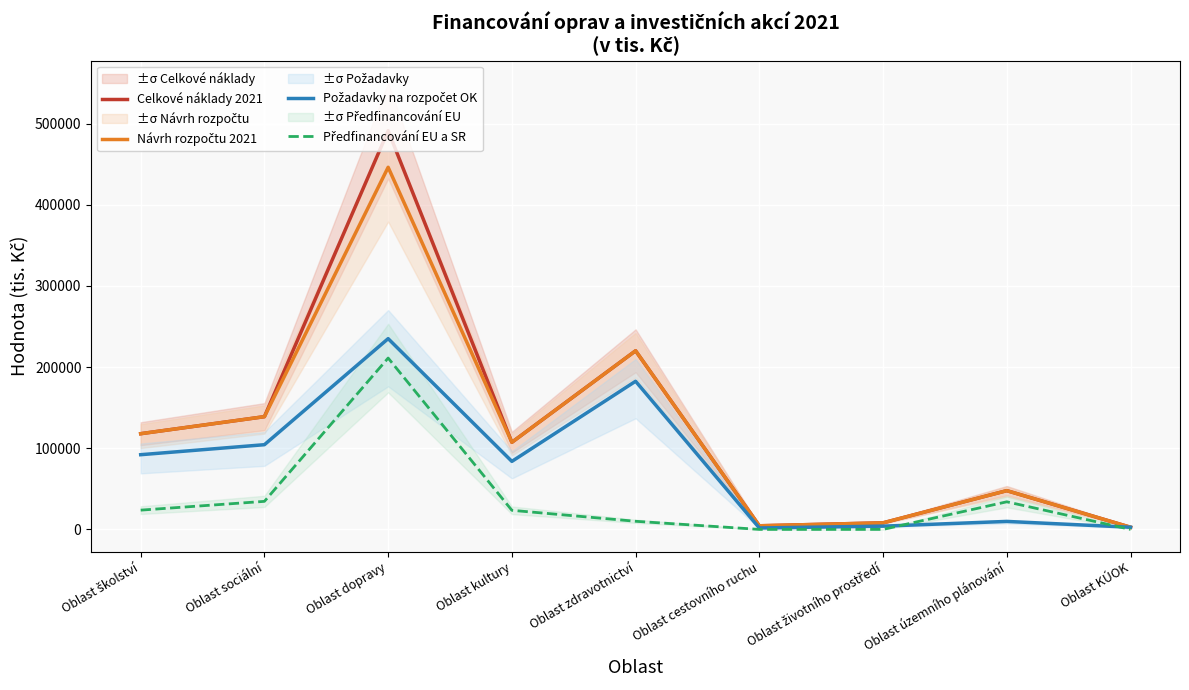

At how many categories does at least one series exceed 60592?

5